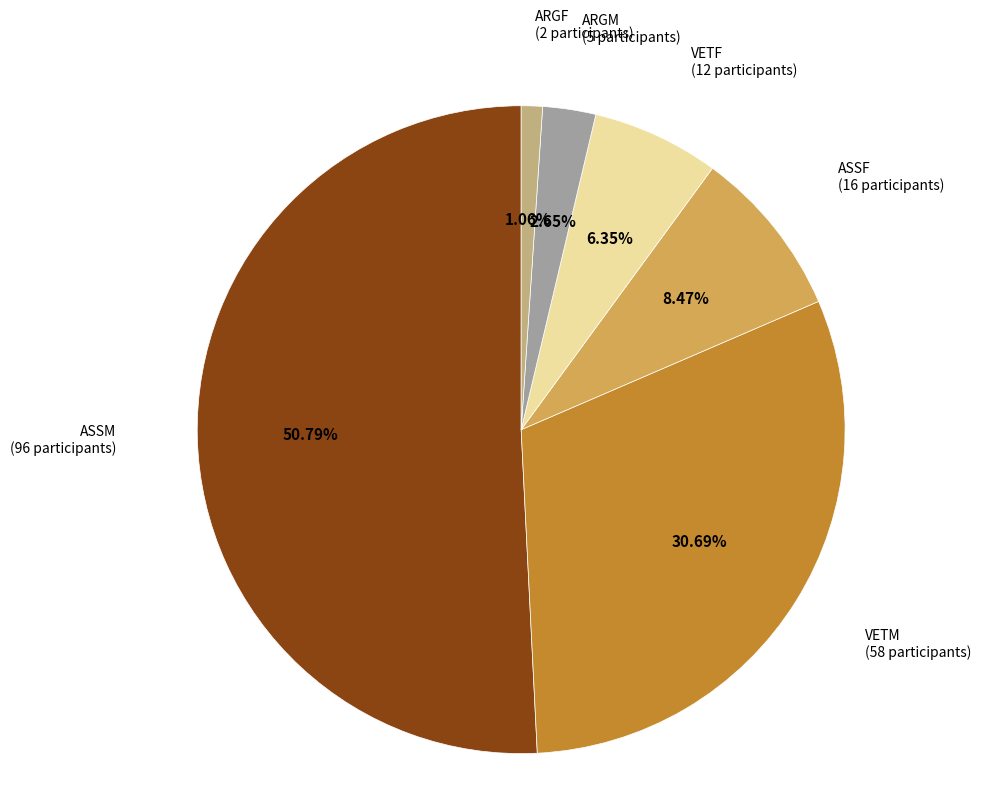

Which slice is the smallest?

ARGF